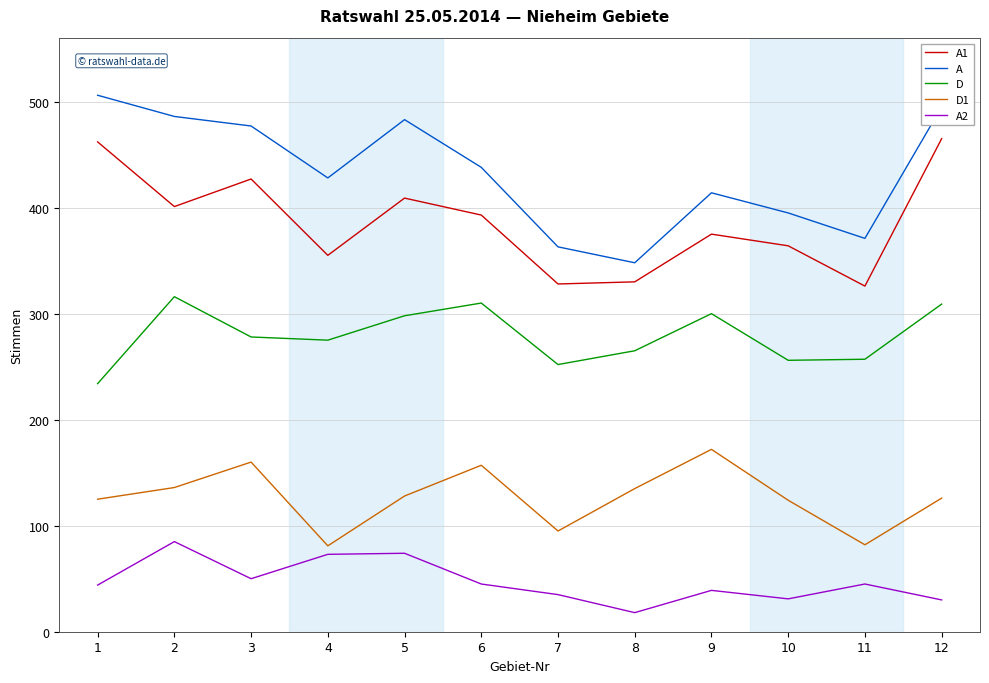

Between 2 and 6, which series saw the biggest shift?

A